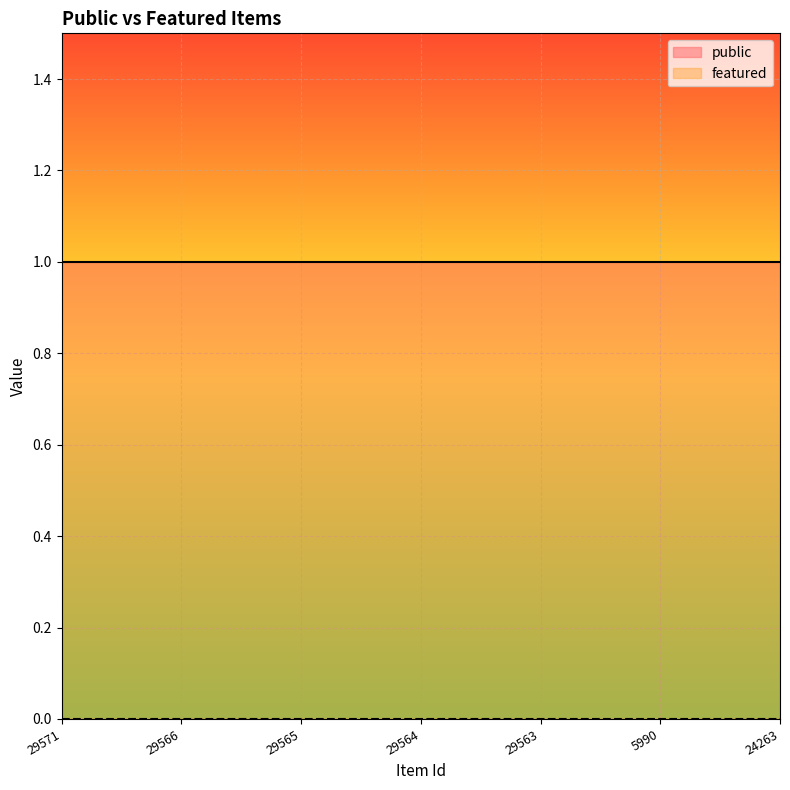

Rank the series by their average value, from highest to lowest.

public, featured